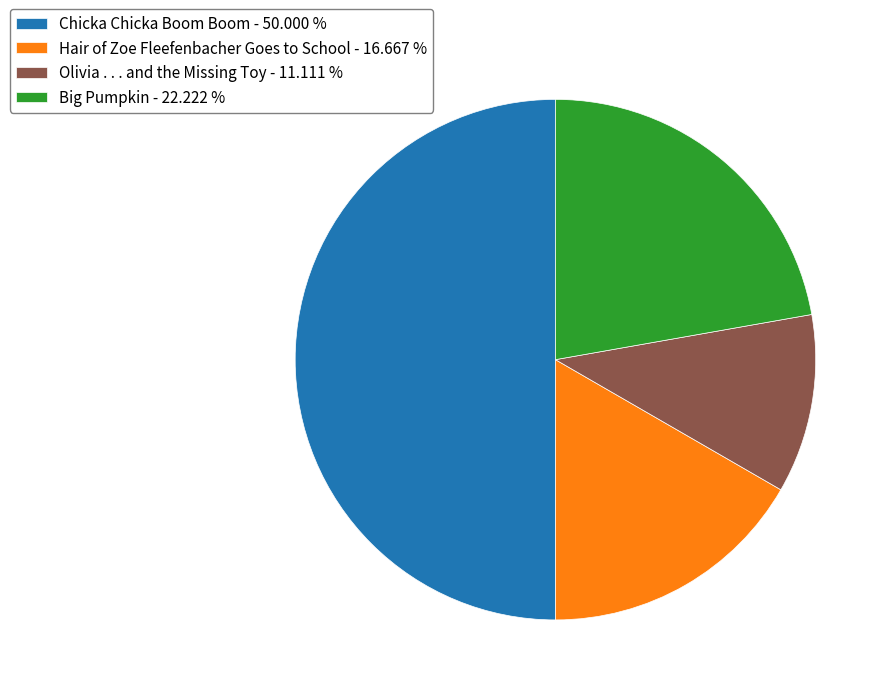

Is Big Pumpkin - 22.222 % the majority of the pie?

No